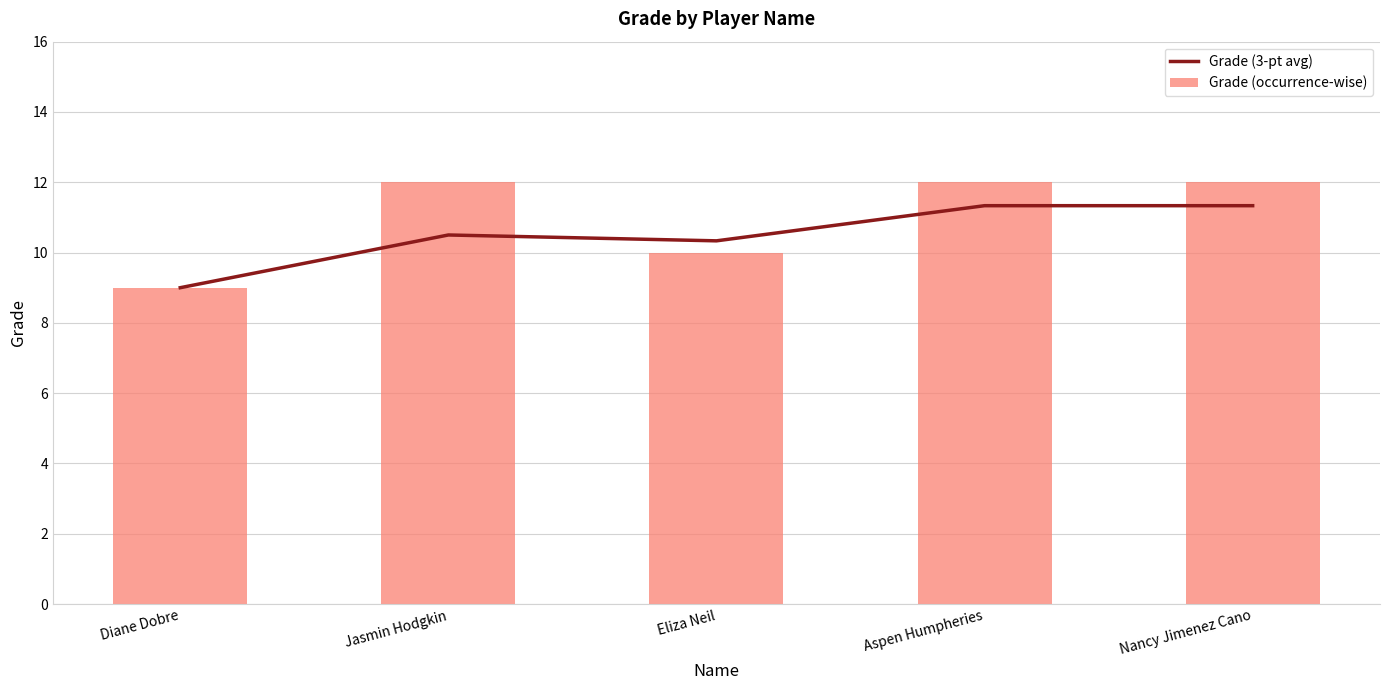

List the series in order of their overall mean, highest first.

Grade (occurrence-wise), Grade (3-pt avg)